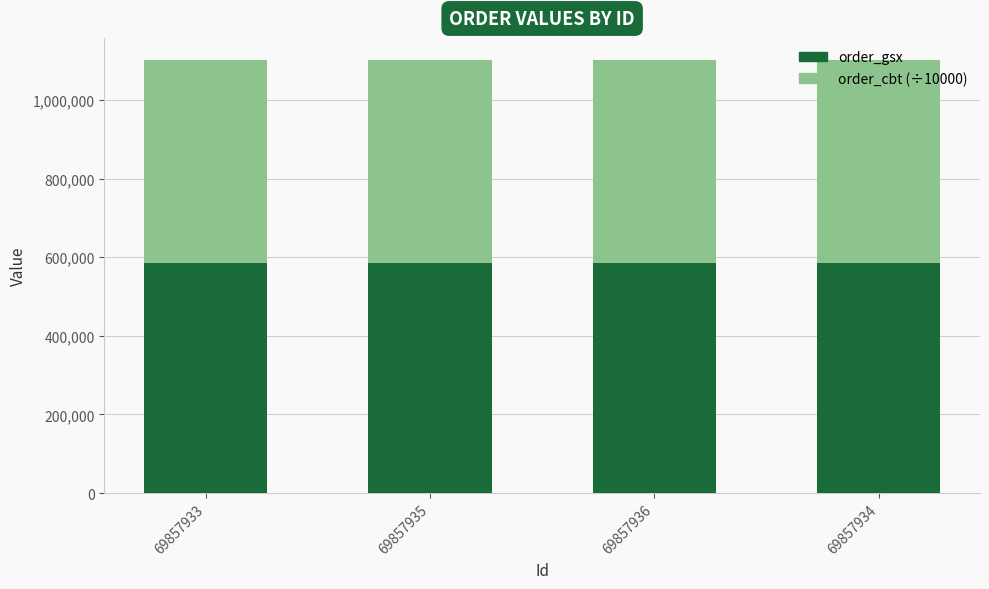

What is the total value across all series at 69857934?

1102400.8